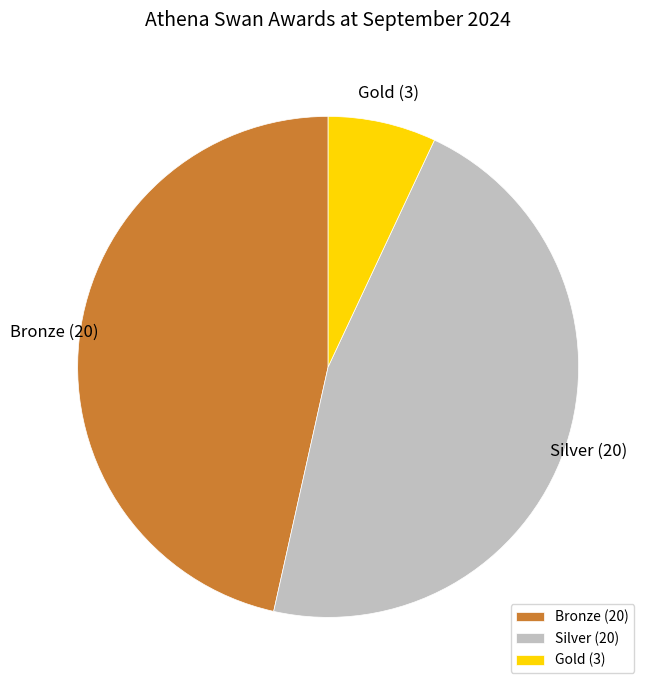

Which slice is the smallest?

Gold